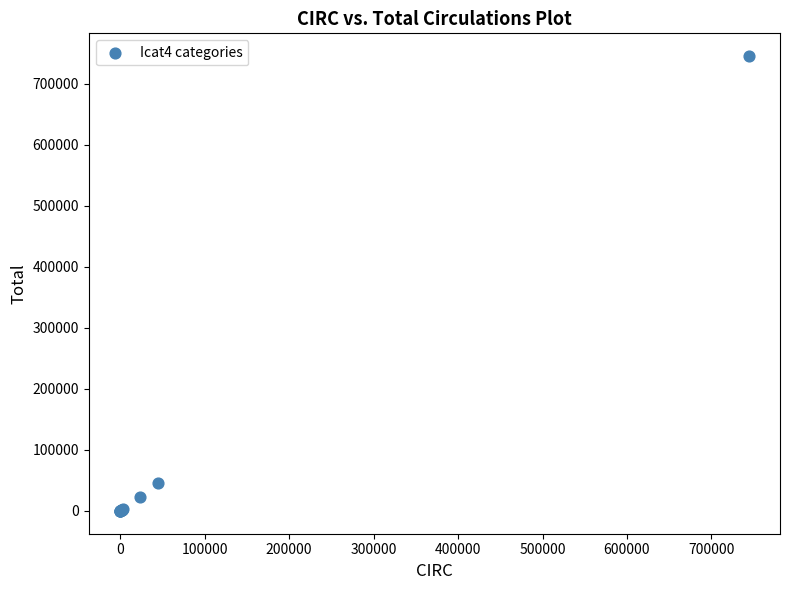

What Y value in the scatter plot is closest to 372800?

45331